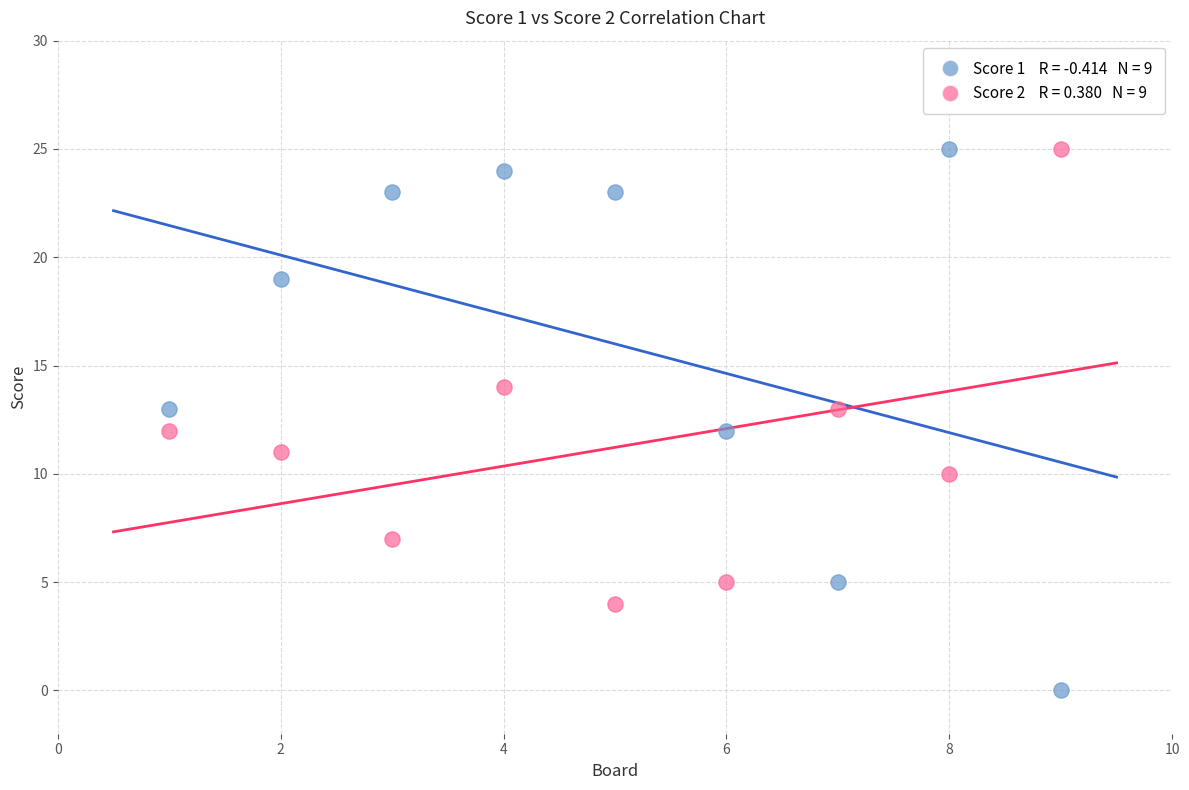

Across all data points, what is the range of Y values (max minus min)?

25